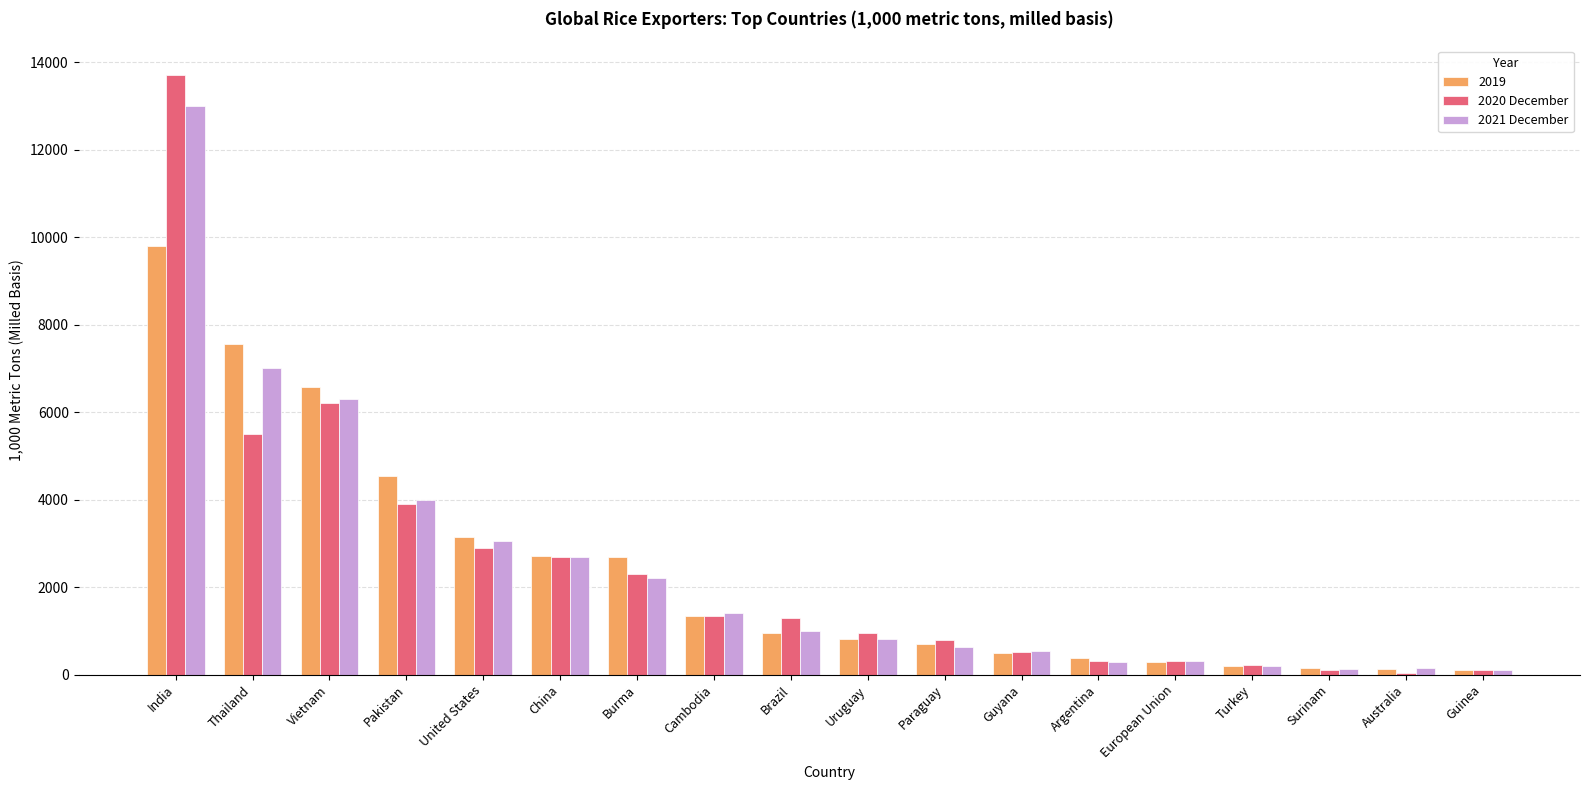

Which series has the widest spread of values?

2020 December